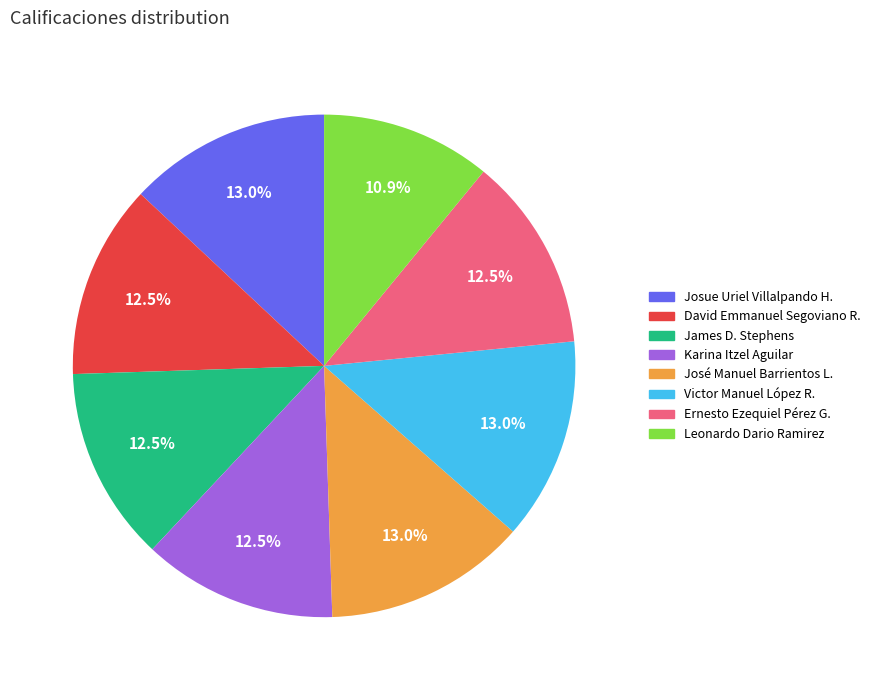

Count the number of slices in the pie.

8